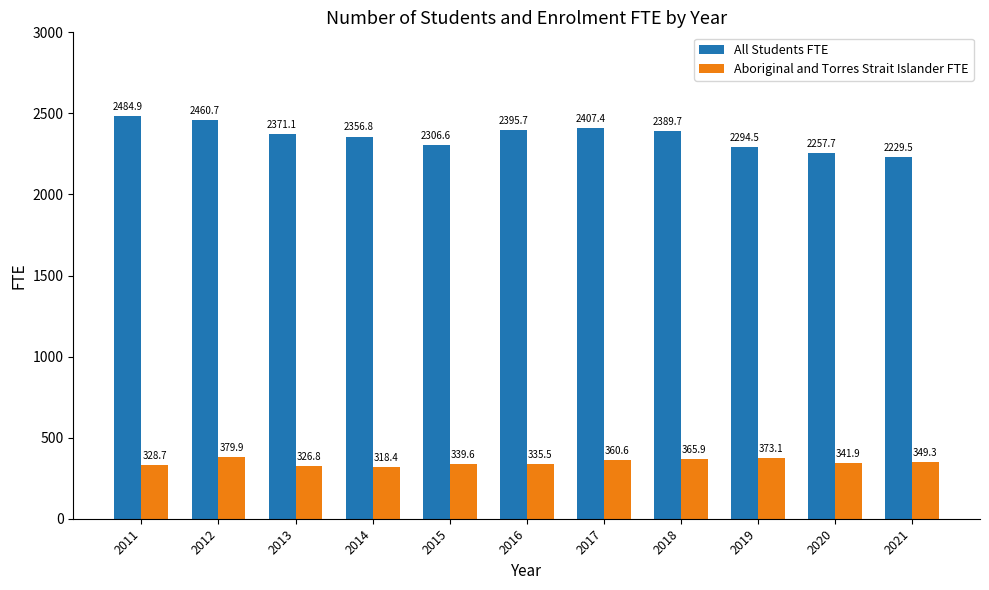

What is the total value across all series at 2015?

2646.2